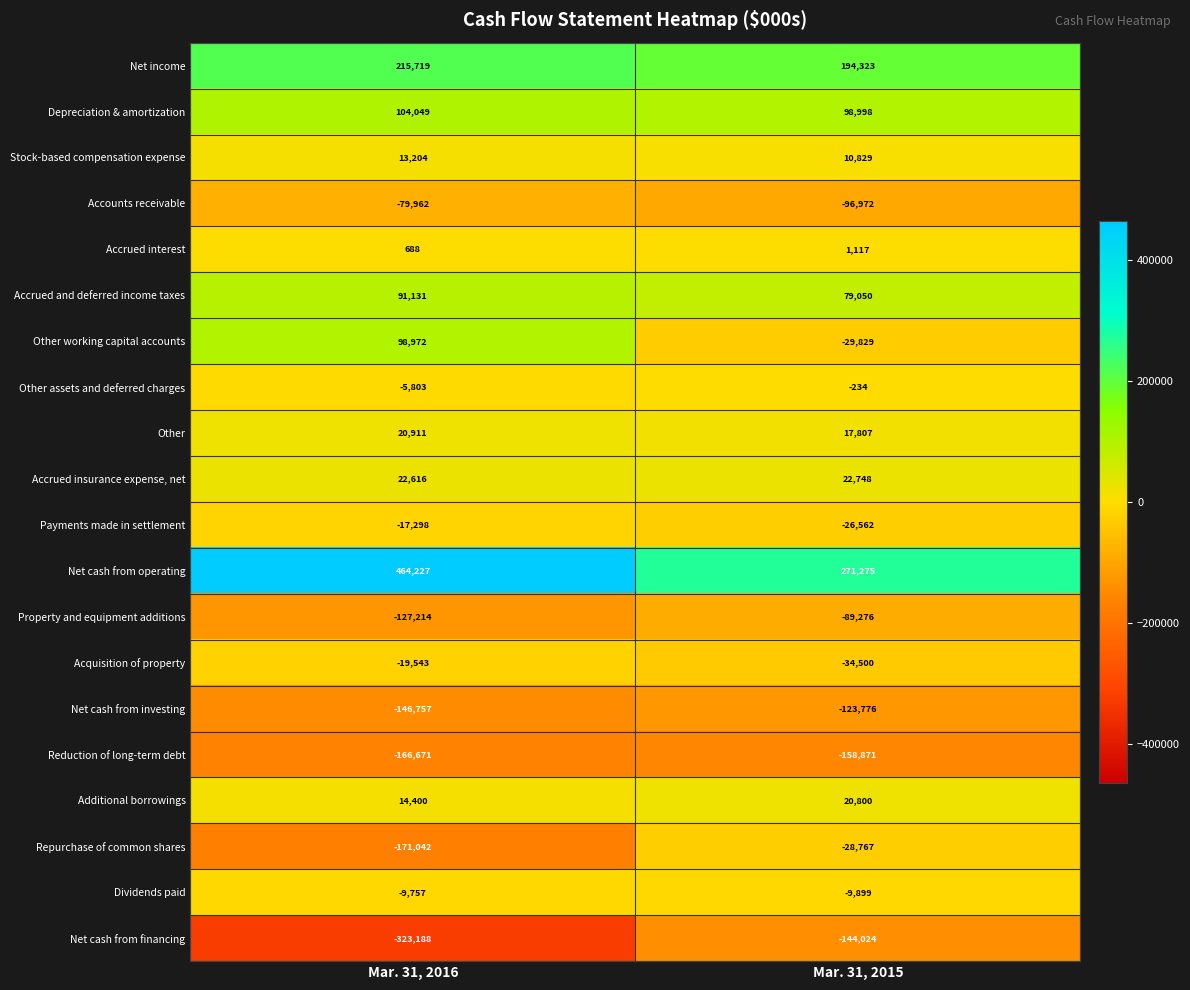

Between Mar. 31, 2016 and Mar. 31, 2015, which series saw the biggest shift?

Net cash from operating